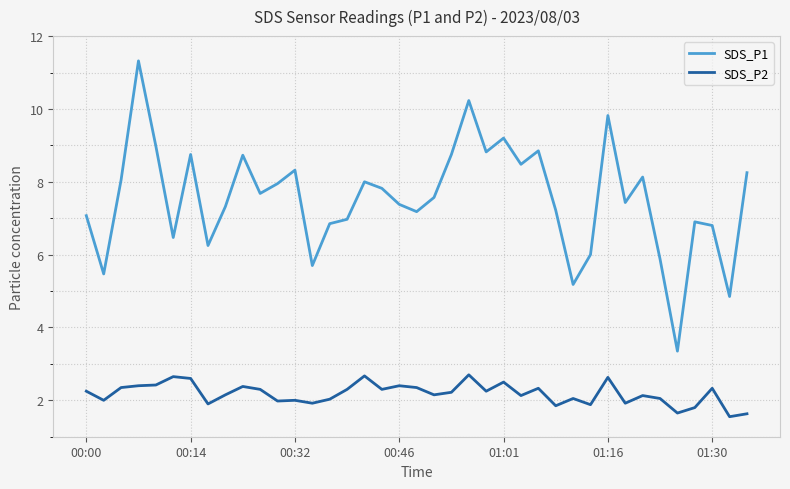

List the series in order of their overall mean, lowest first.

SDS_P2, SDS_P1